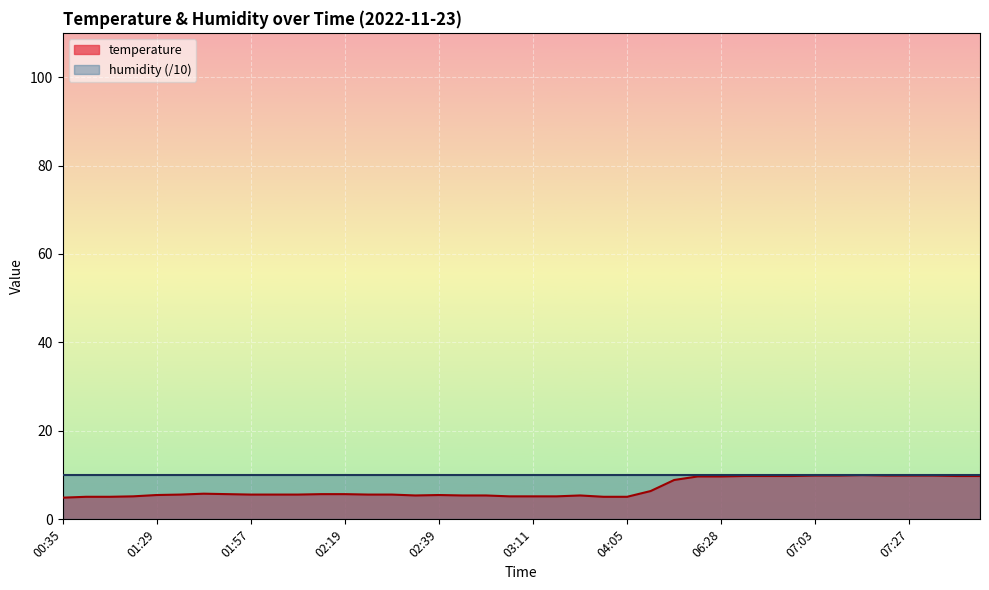

What is the difference between the values at 05:06 and 02:52?

1.2